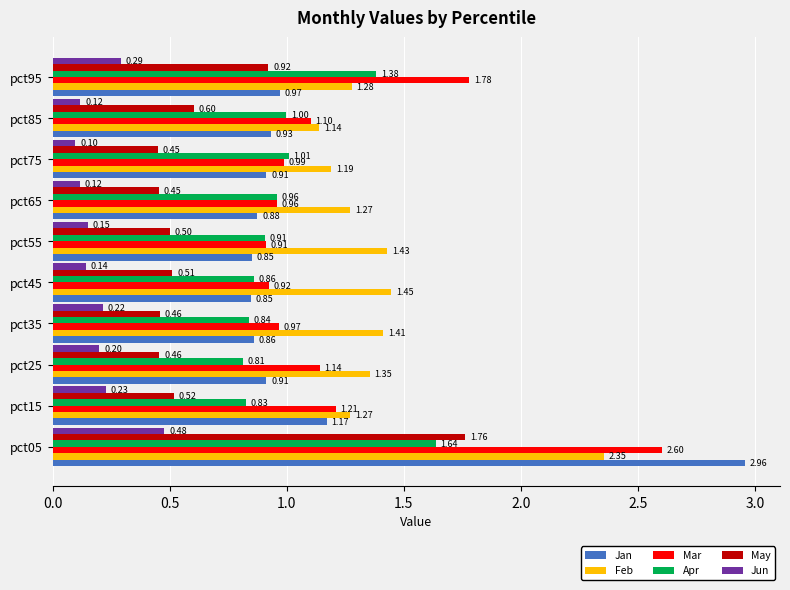

How many Feb values are between 1 and 2?

9